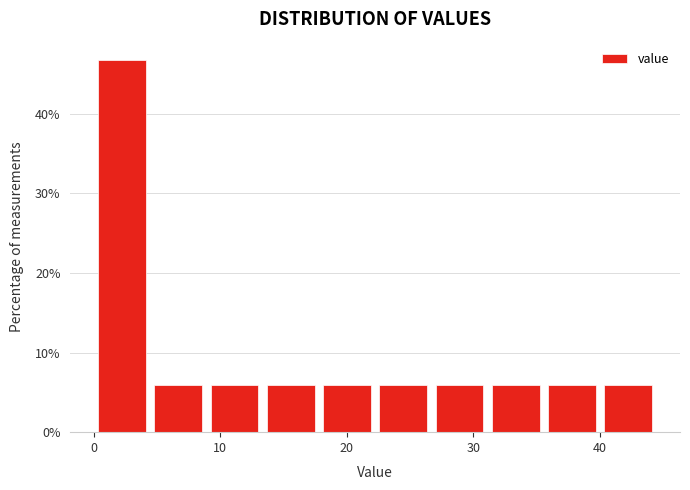

Which range on the x-axis has the tallest bar?

0 to 4